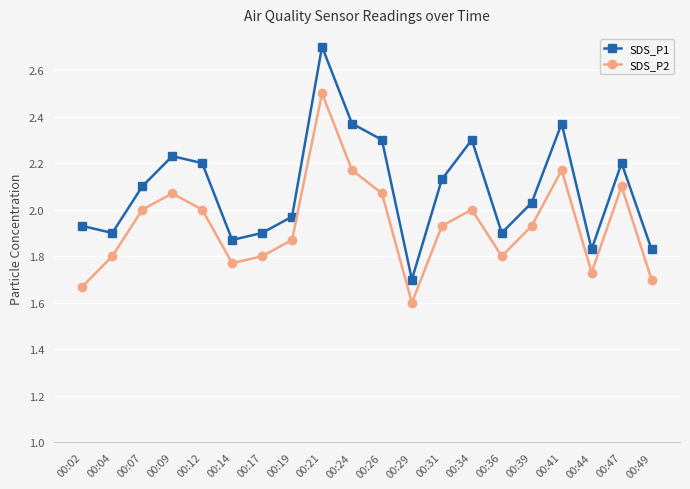

At 00:14, list the series in order from smallest to largest.

SDS_P2, SDS_P1